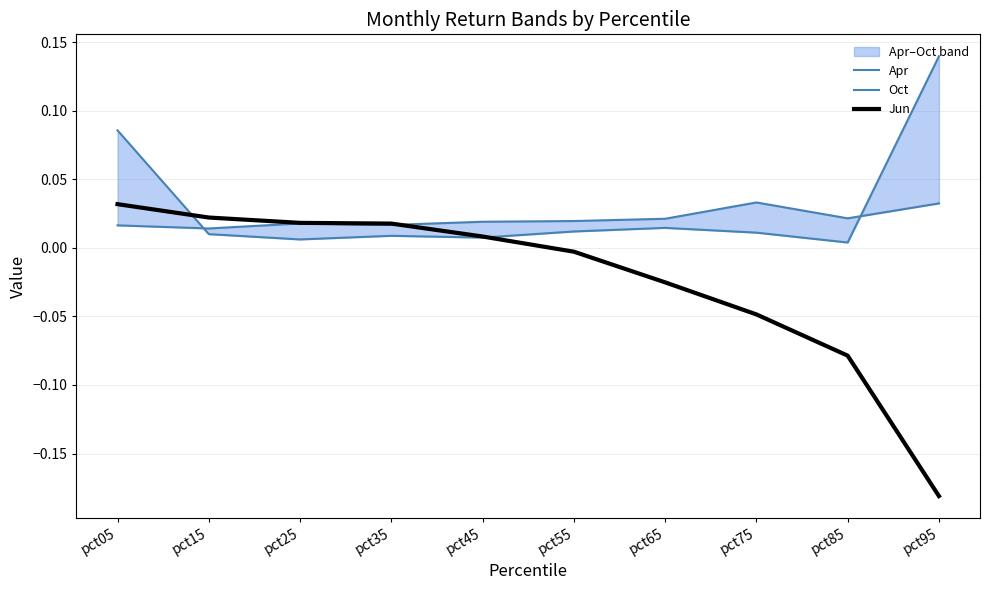

What is the sum of all Oct values?

0.3